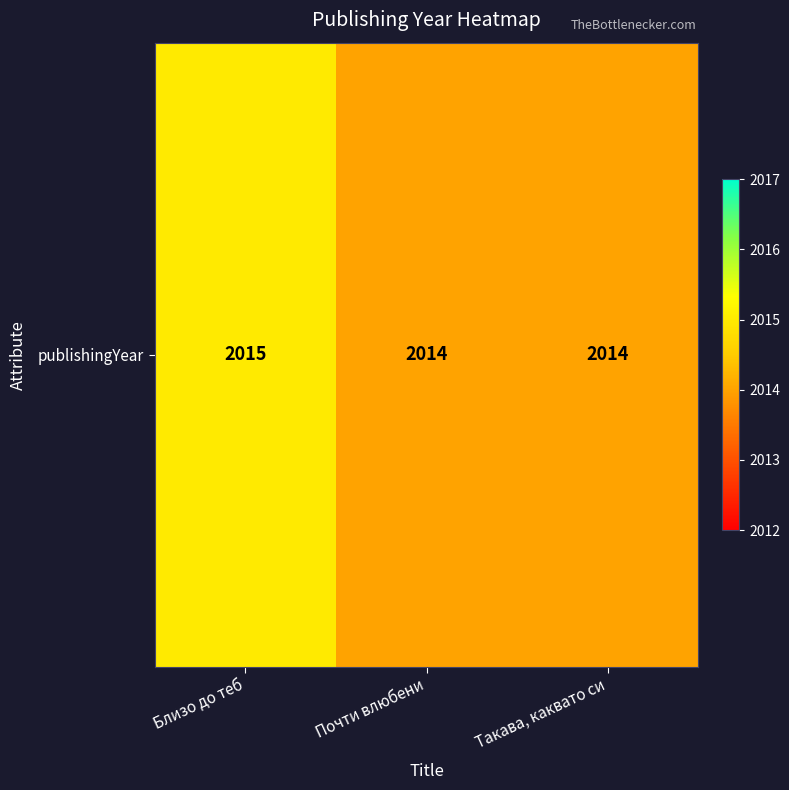

Reading left to right, list all the values displayed in this chart.

2015	2014	2014